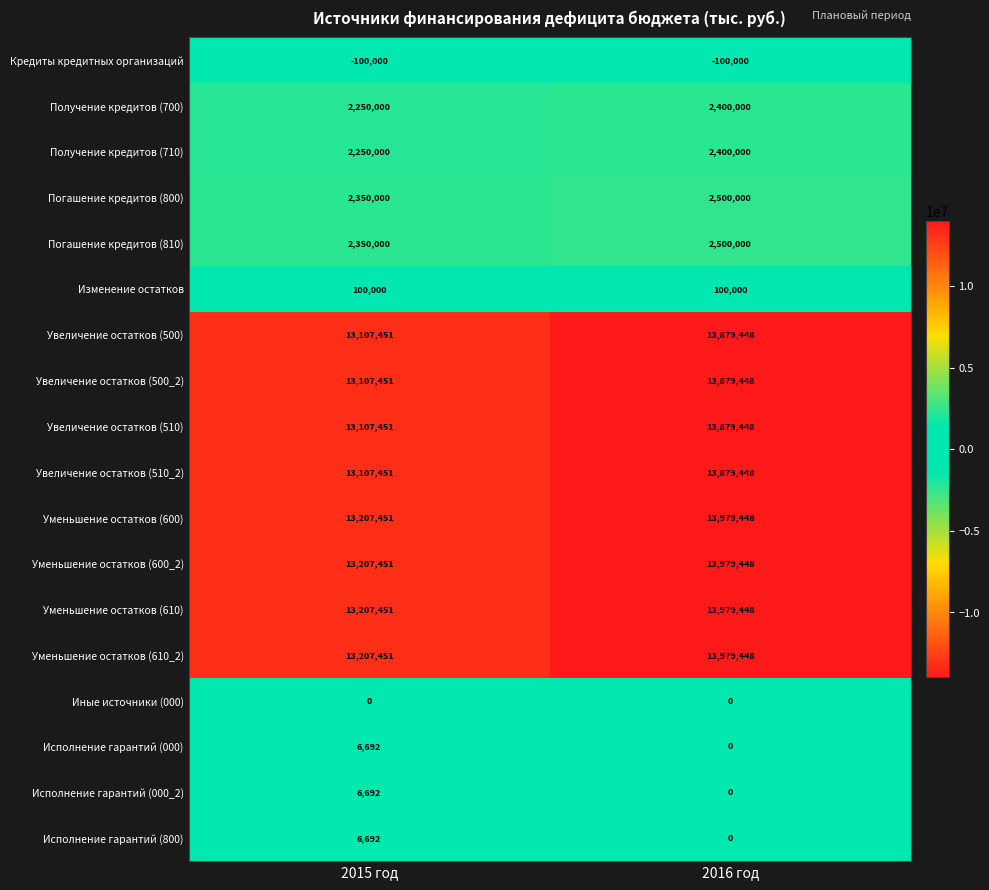

What is the greatest value displayed?

13979448